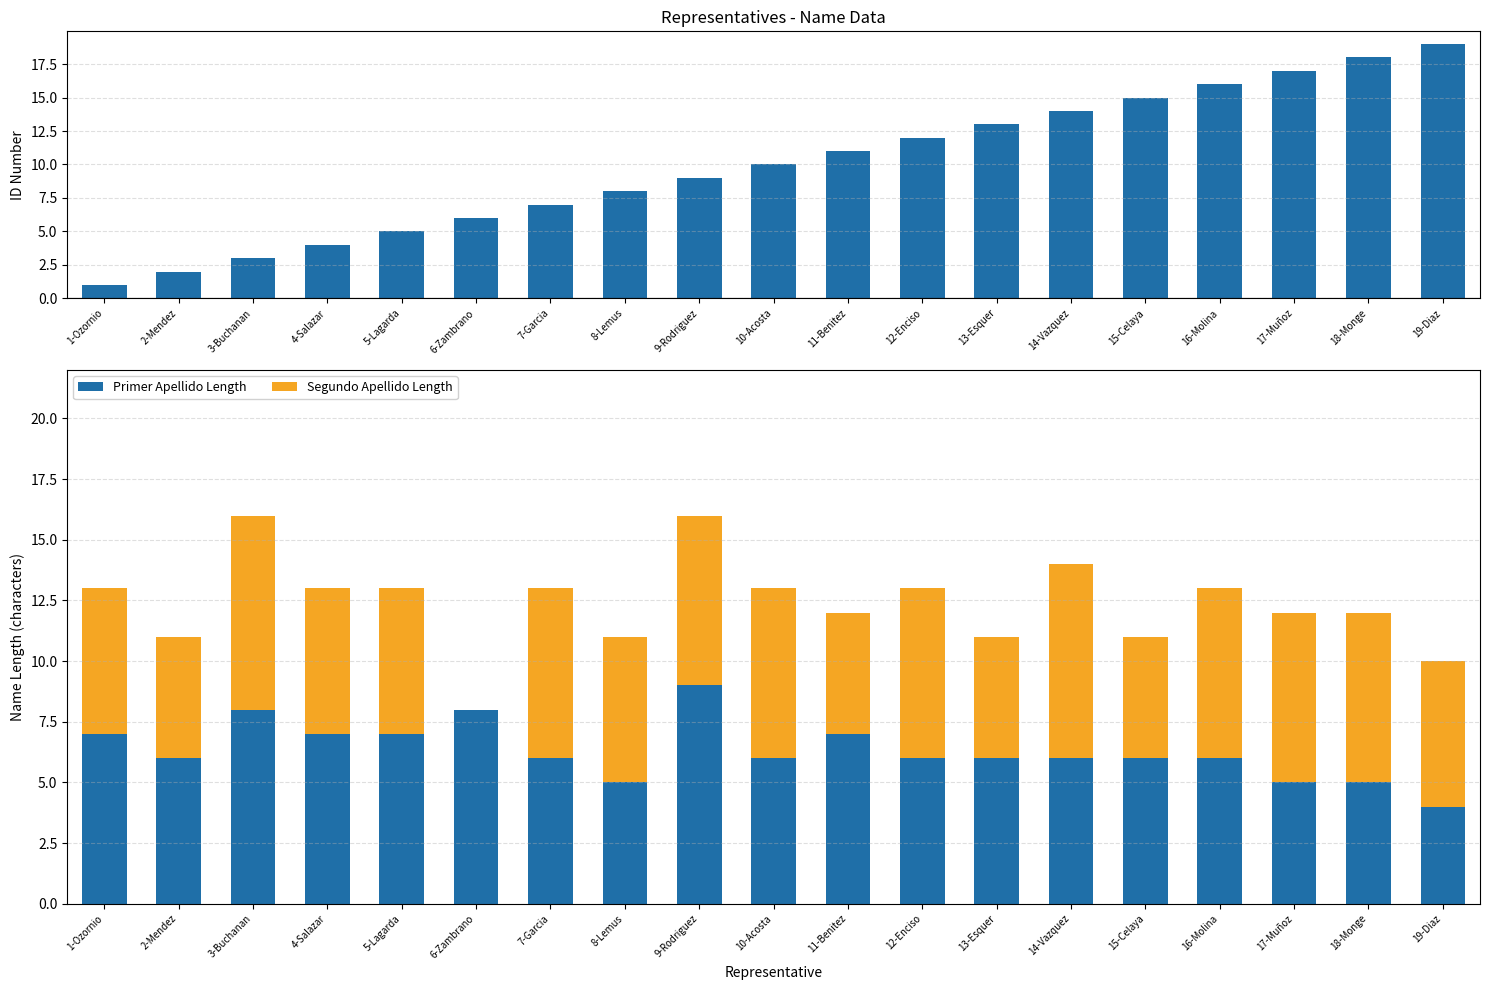

How many distinct data groups are displayed?

3